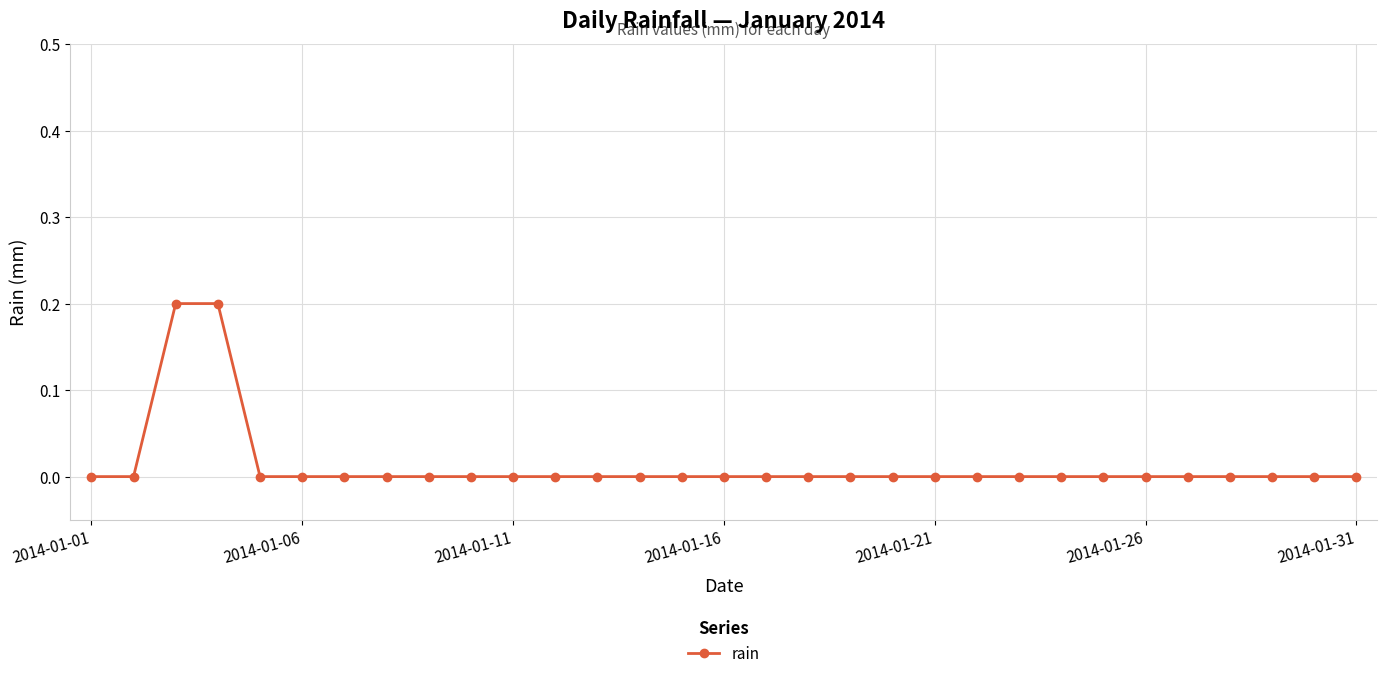

Does the chart have visible grid lines?

Yes